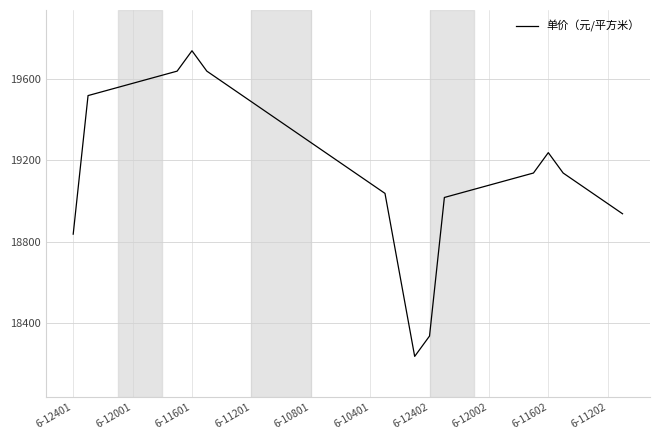

What is the smallest value displayed?

18238